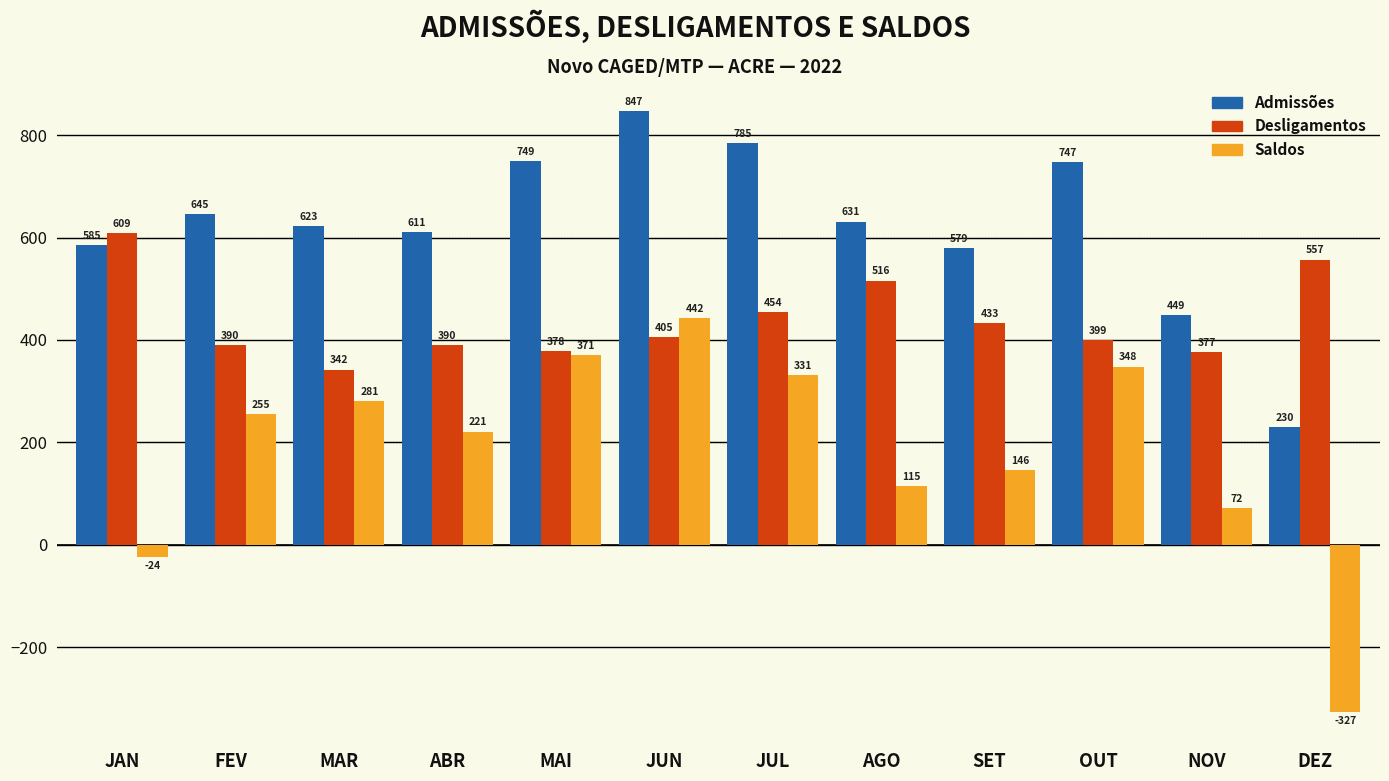

Which series has the largest total across all categories?

Admissões